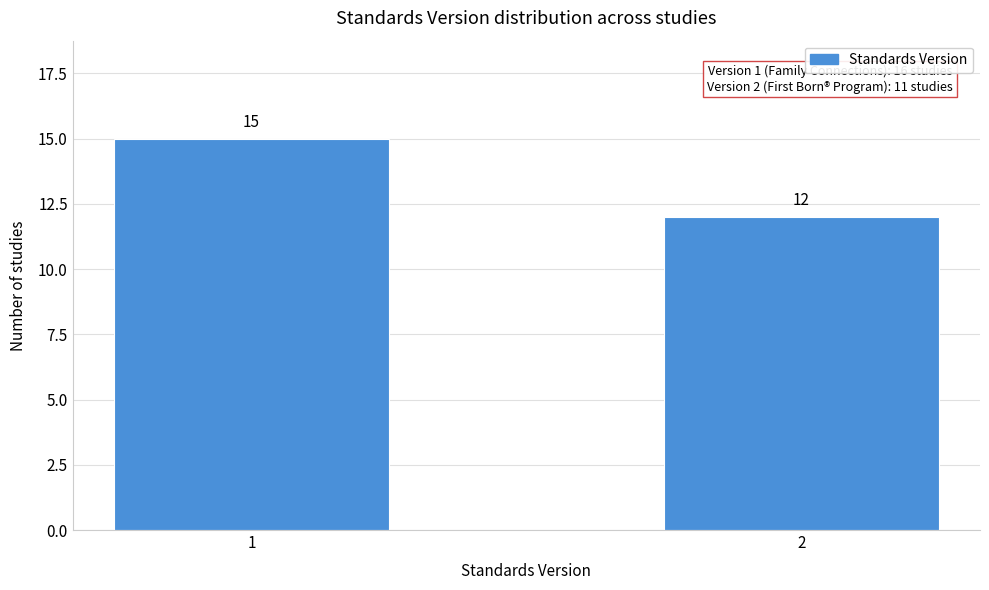

Reading left to right, transcribe all the data shown in this chart.

15	12